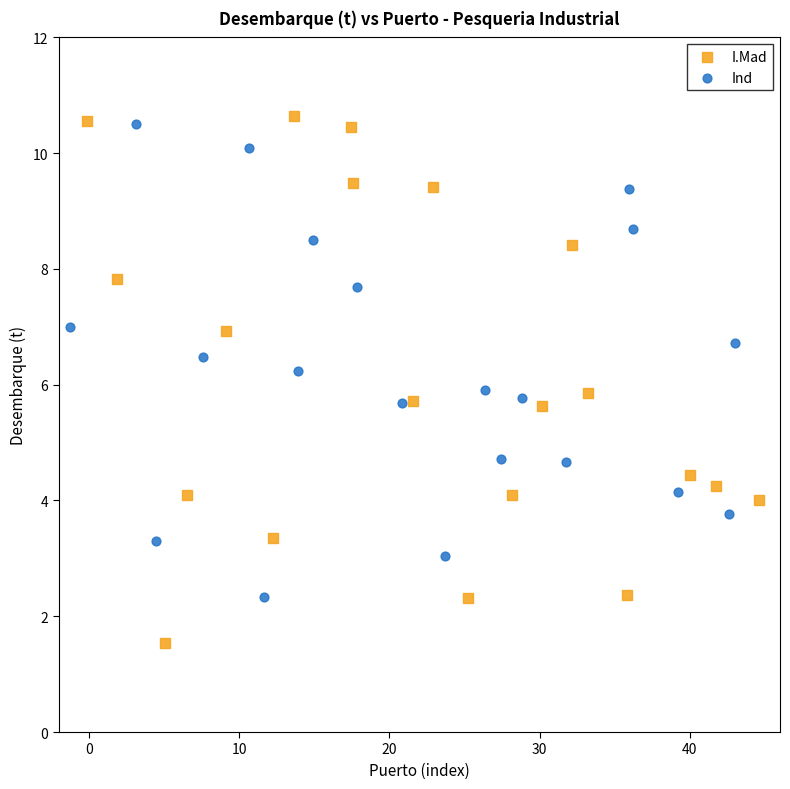

Which series has the largest Y range (max minus min)?

I.Mad